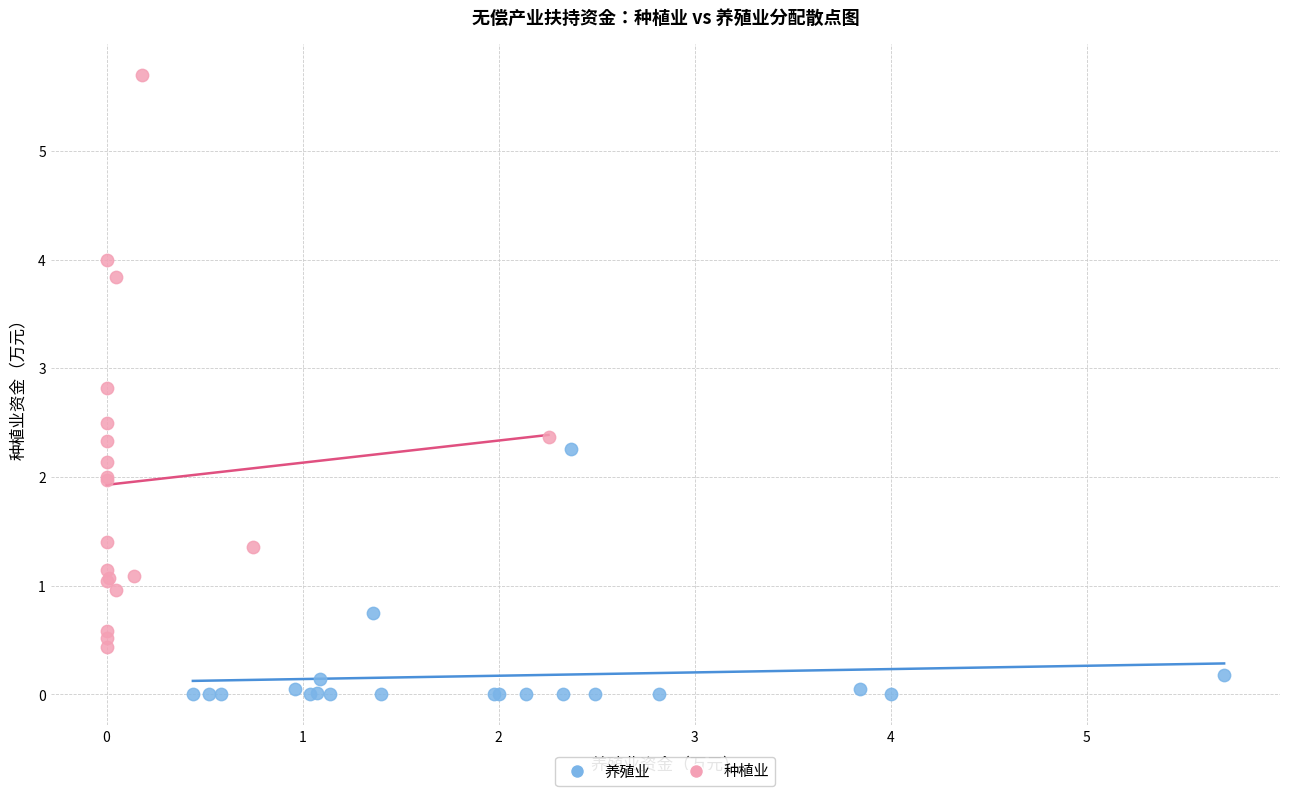

Which series contains the lowest Y value?

养殖业